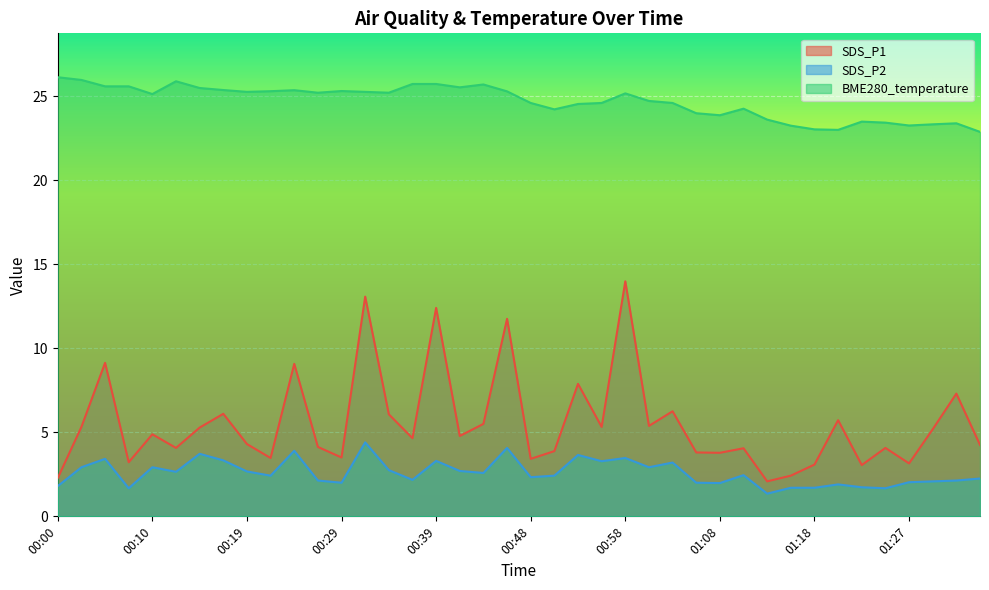

What is the smallest value displayed?

1.4